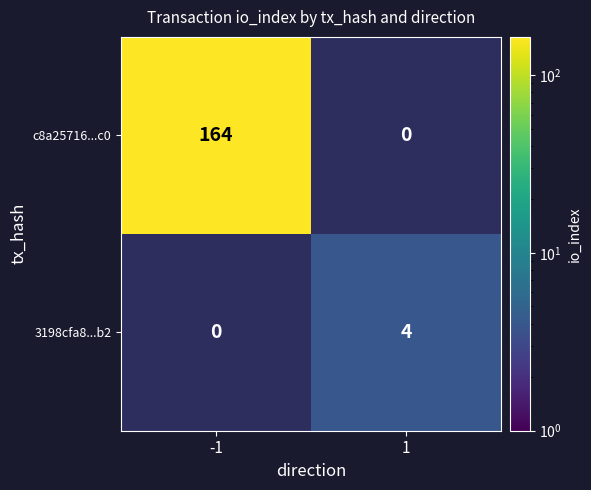

Is the value of c8a25716...c0 at -1 greater than the value of 3198cfa8...b2 at -1?

Yes